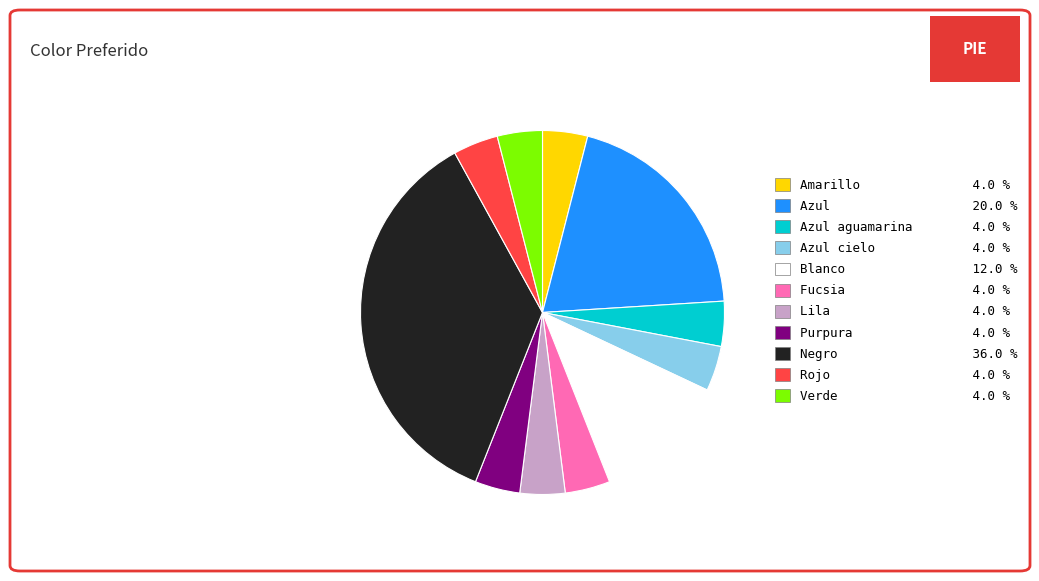

Approximately how many times larger is the value at Rojo 4.0 % compared to Verde 4.0 %?

1.0